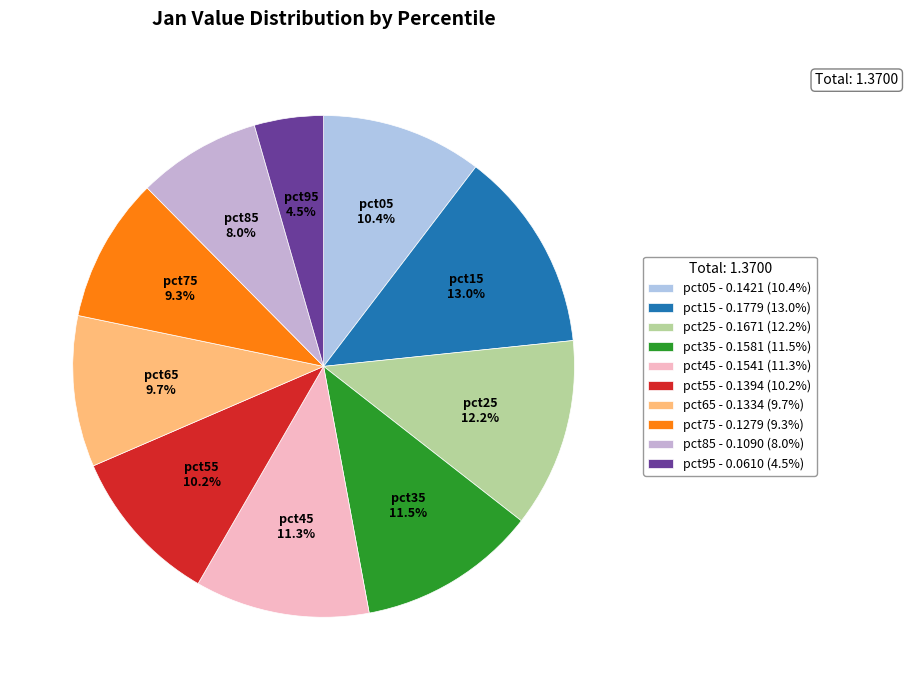

Which has a higher value, pct05 or pct25?

pct25